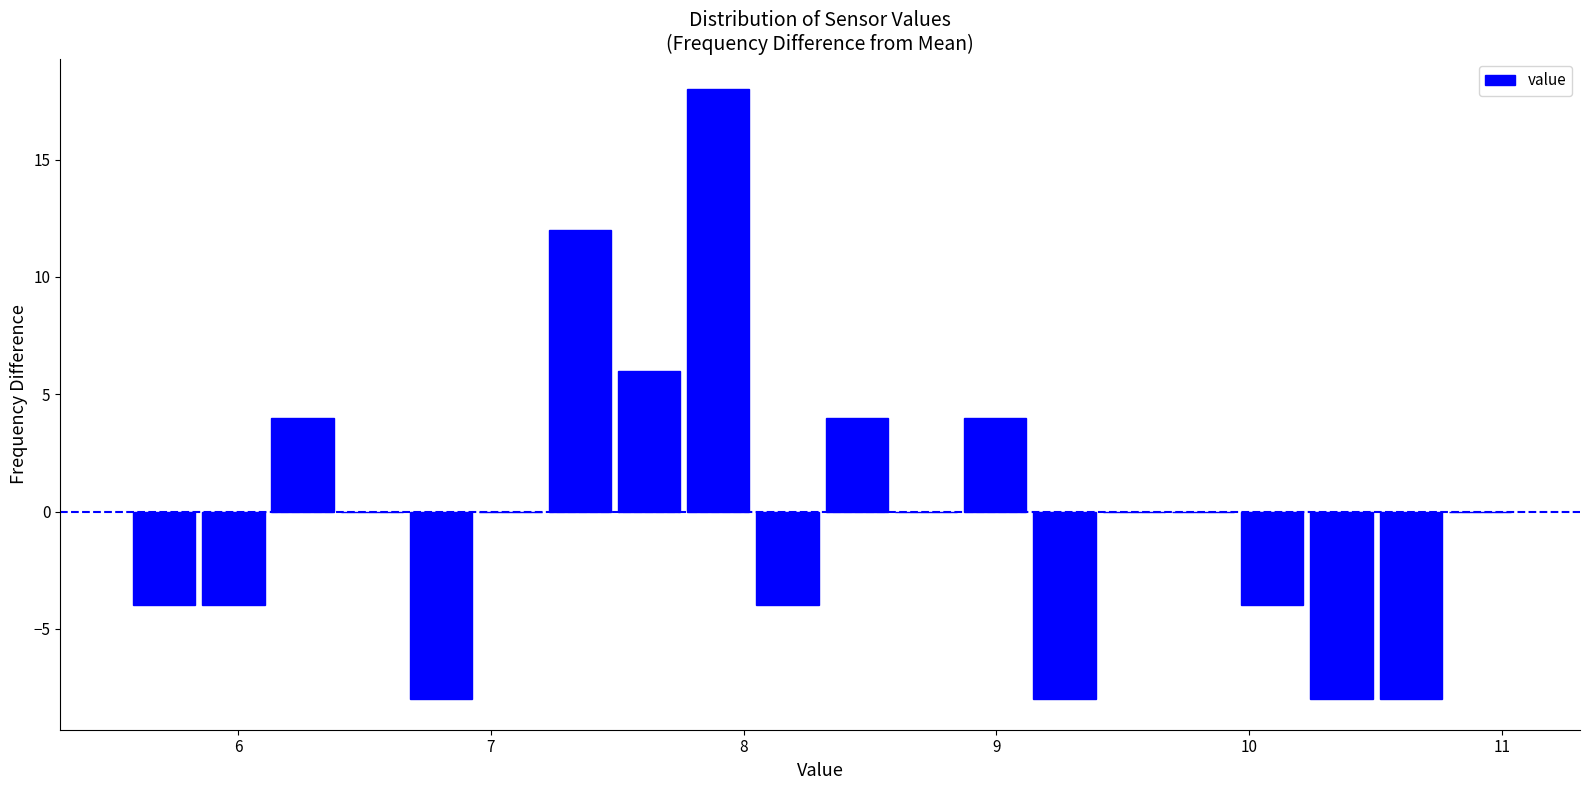

Read against the x-axis, roughly where is the centre of the tallest bar?

7.9